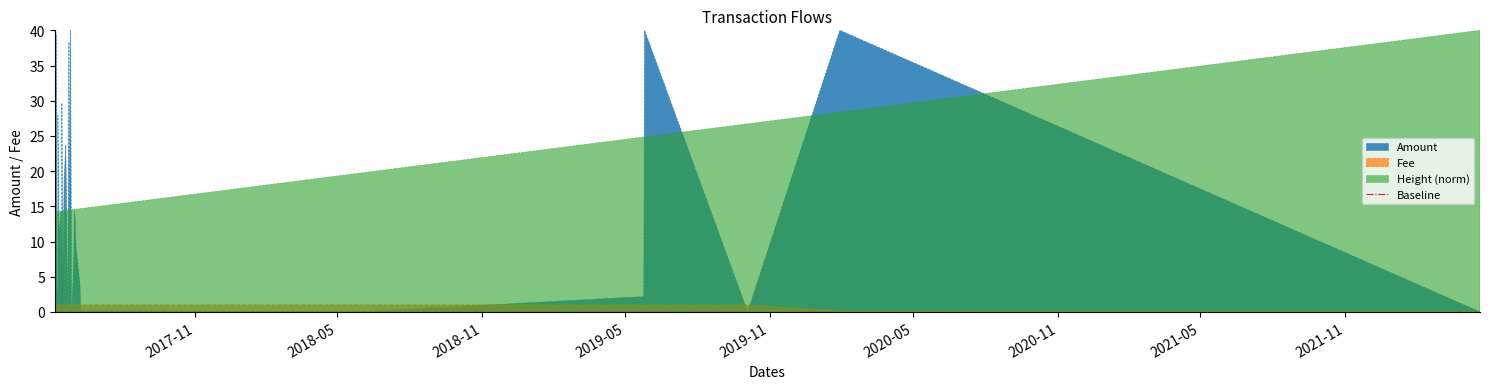

Which series ends up on top after the final intersection of Amount and Fee?

Amount